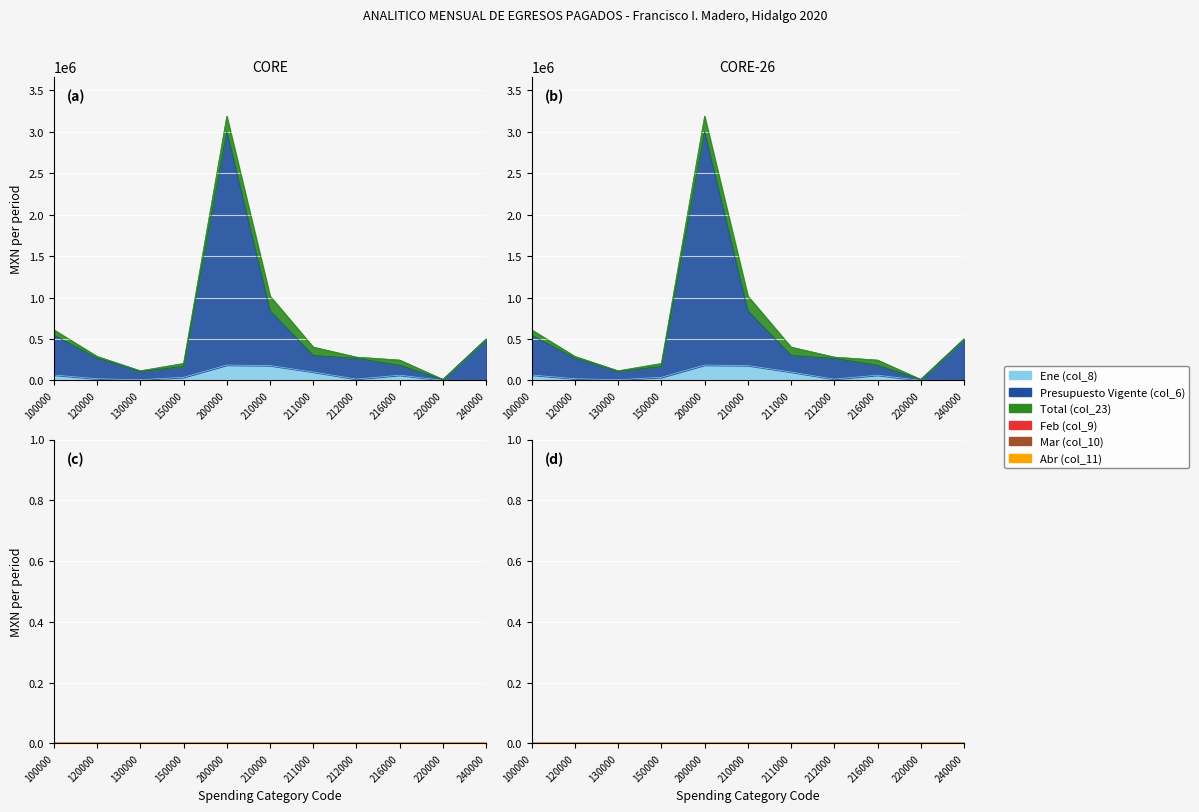

Which series changed the most between 211000 and 220000?

Presupuesto Vigente (col_6)